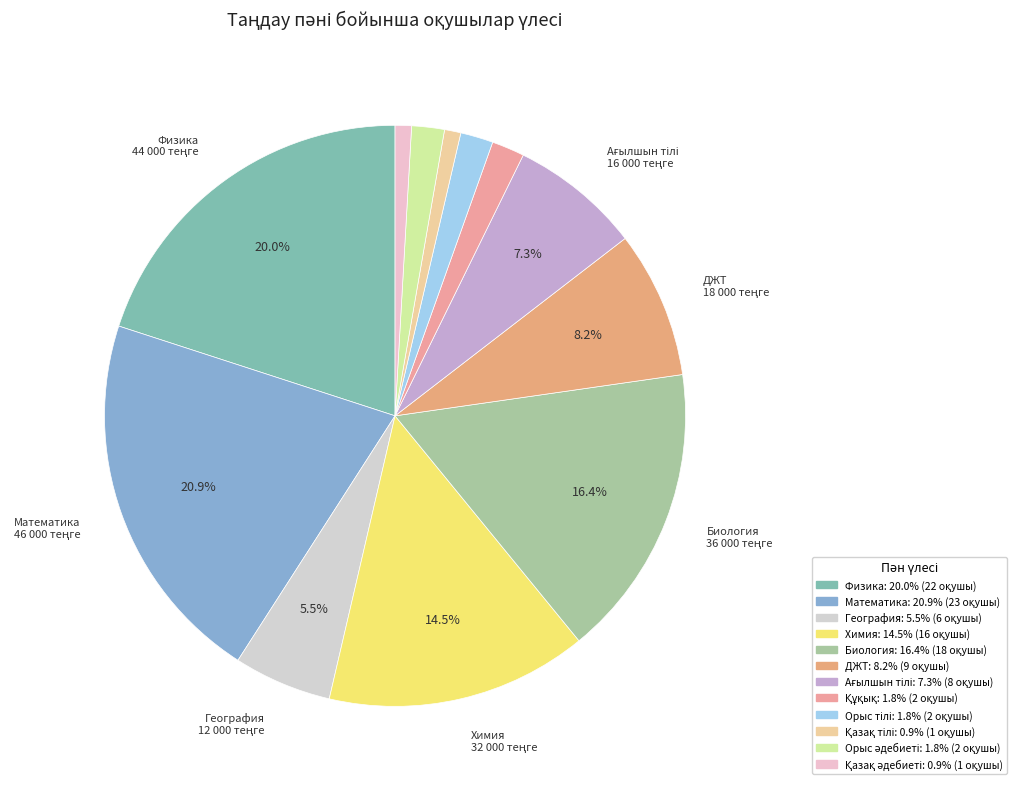

Is there a majority slice in this chart?

No